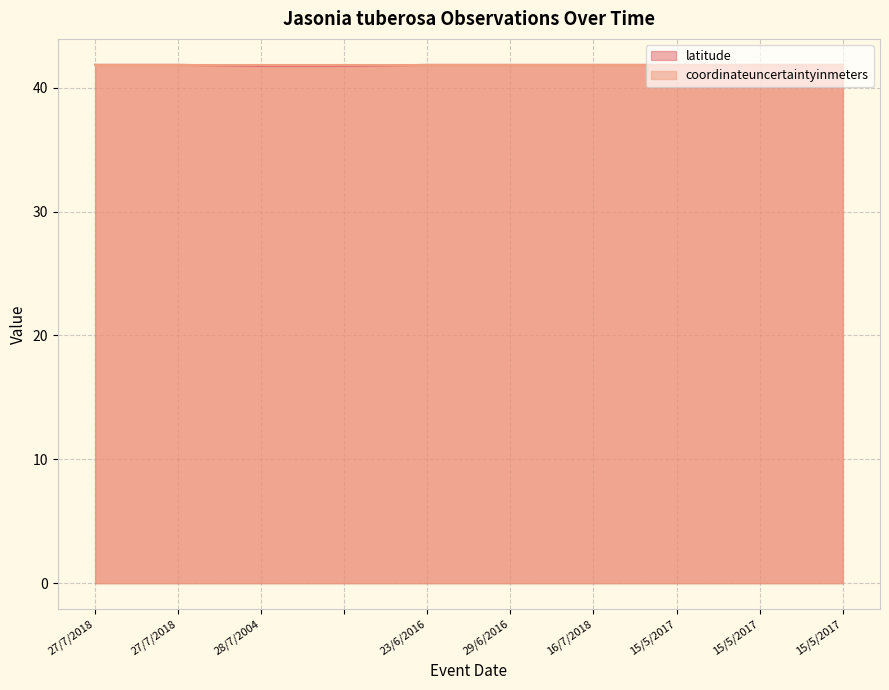

What is the label of the 5th point from the right?

29/6/2016